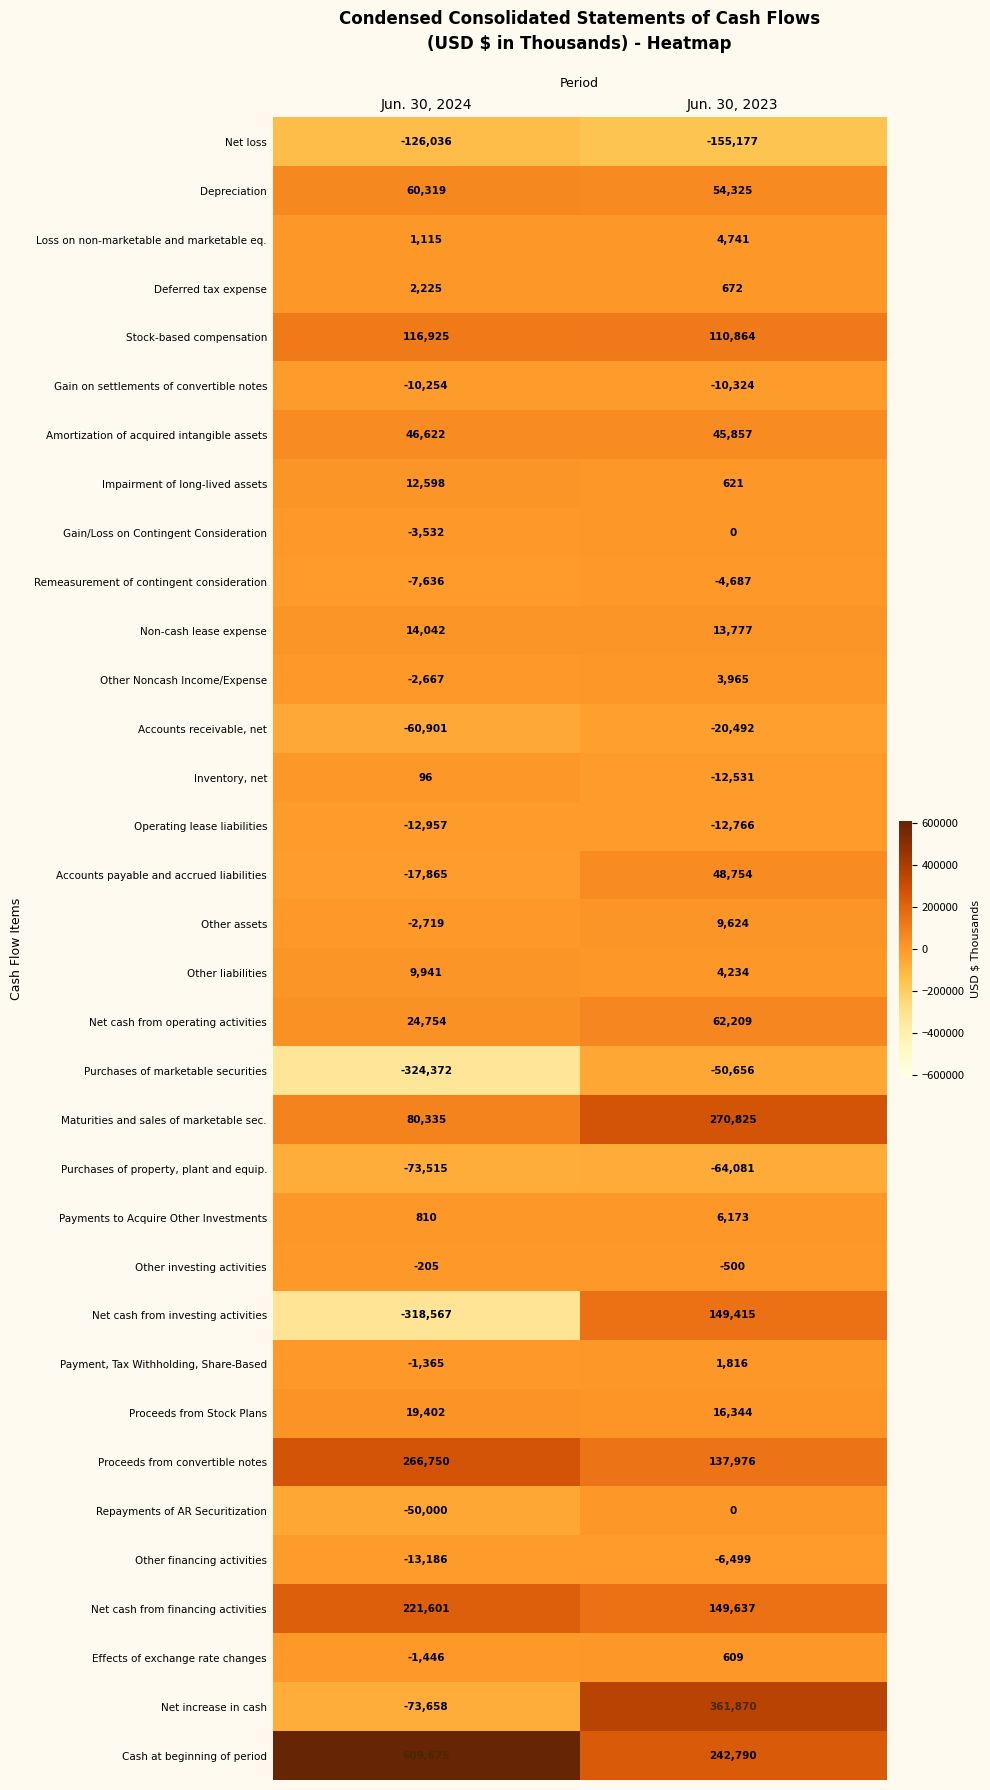

What is the minimum value for Proceeds from Stock Plans?

16344